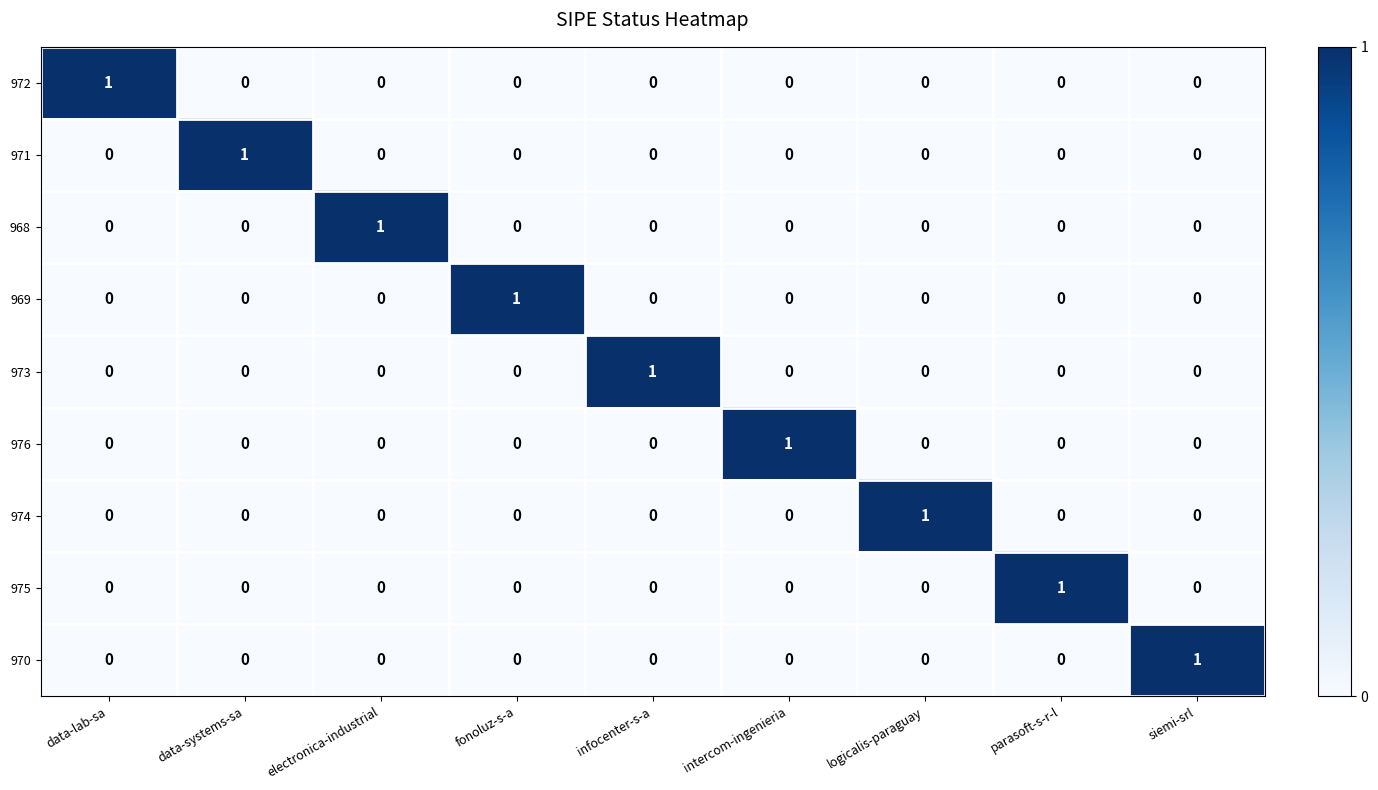

Is it true that 974 equals -1 at electronica-industrial?

False